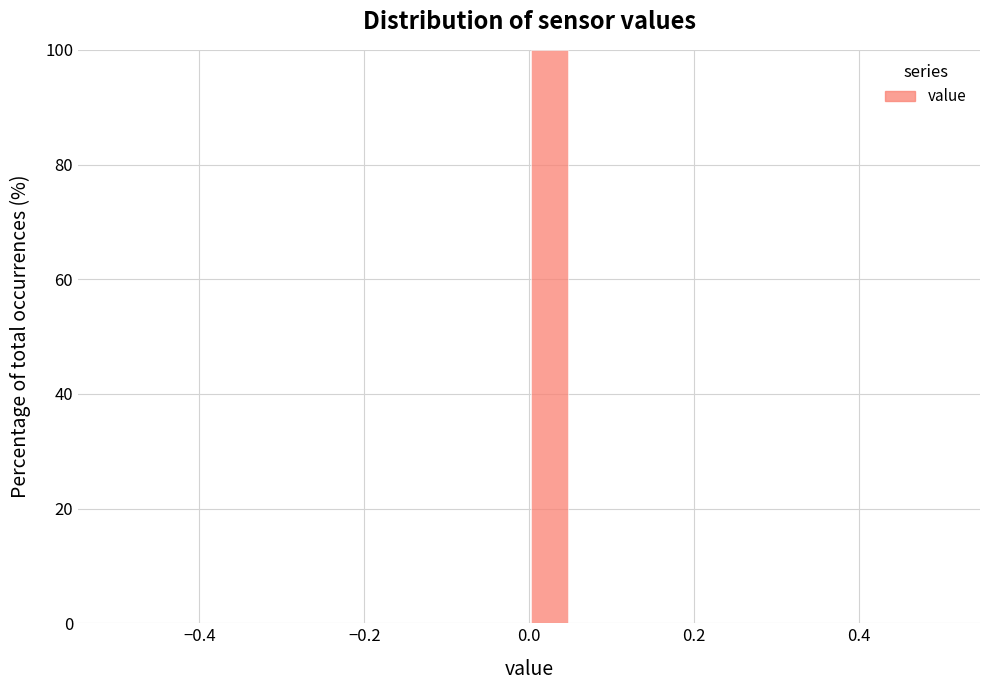

Read against the x-axis, roughly where is the centre of the tallest bar?

0.02